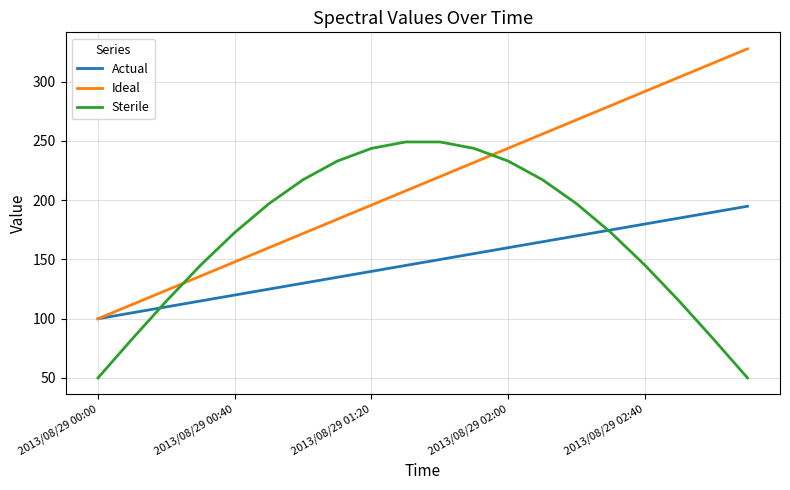

True or false: Sterile has more than 2 interior local peaks.

False